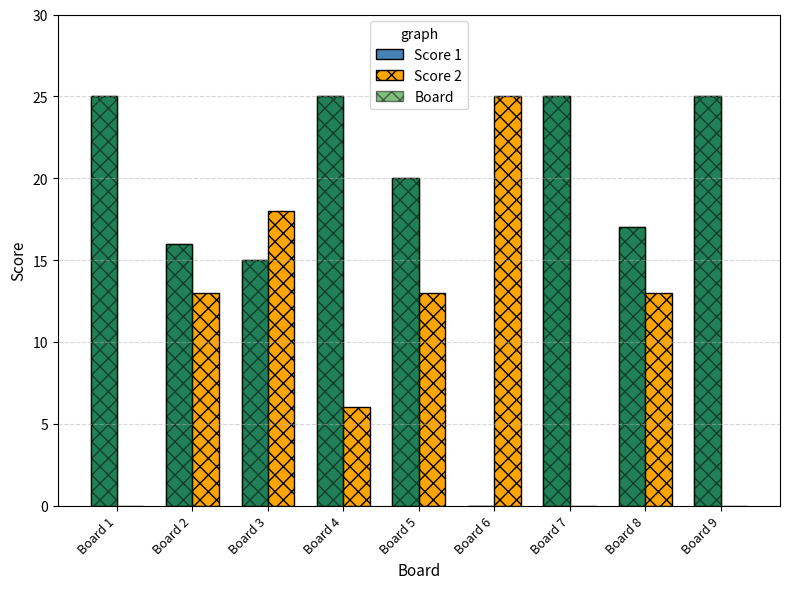

At which category is the sum across all series the highest?

Board 4